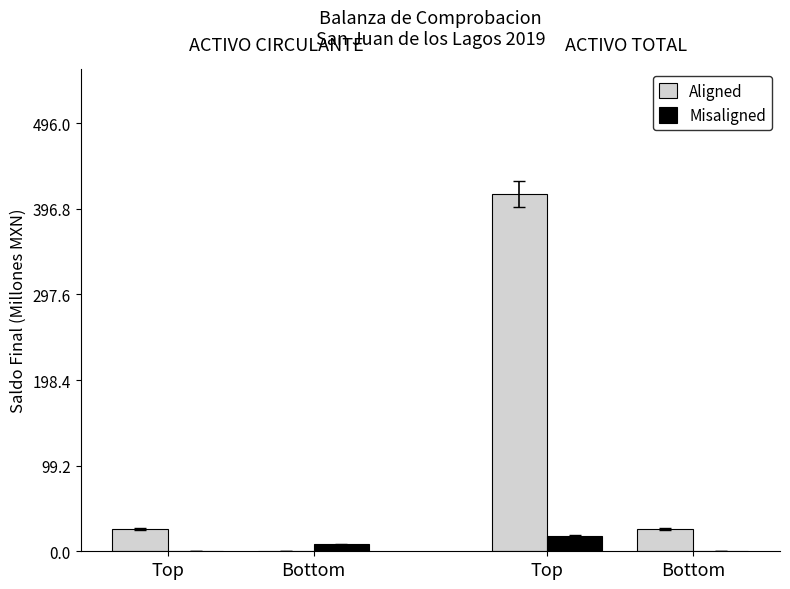

True or false: Misaligned has a value of 17.4 at Top.

True